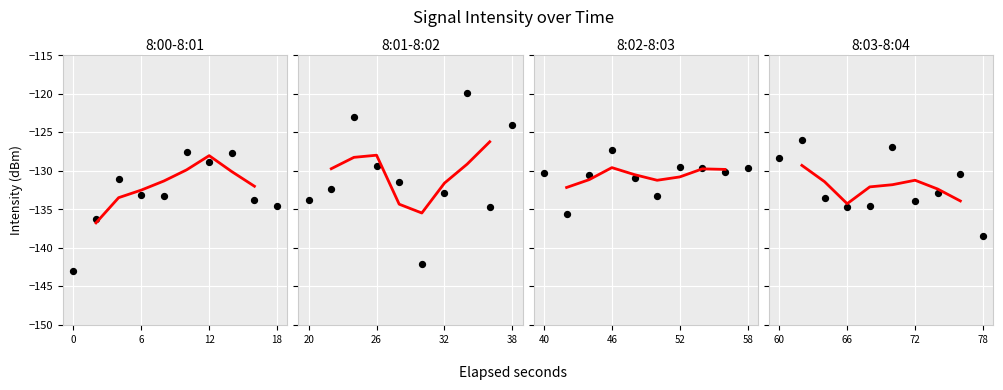

Which series has the widest spread of Y values?

8:01-8:02